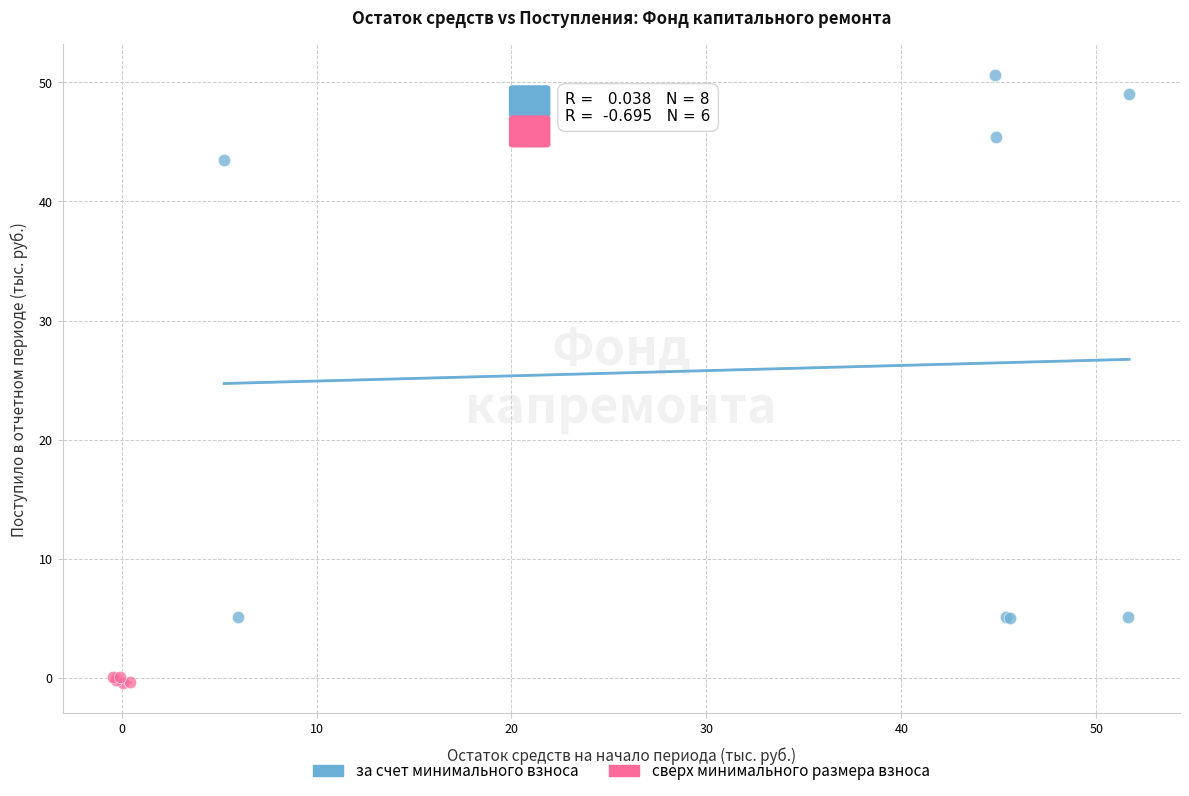

Which series reaches the minimum Y coordinate?

сверх минимального размера взноса